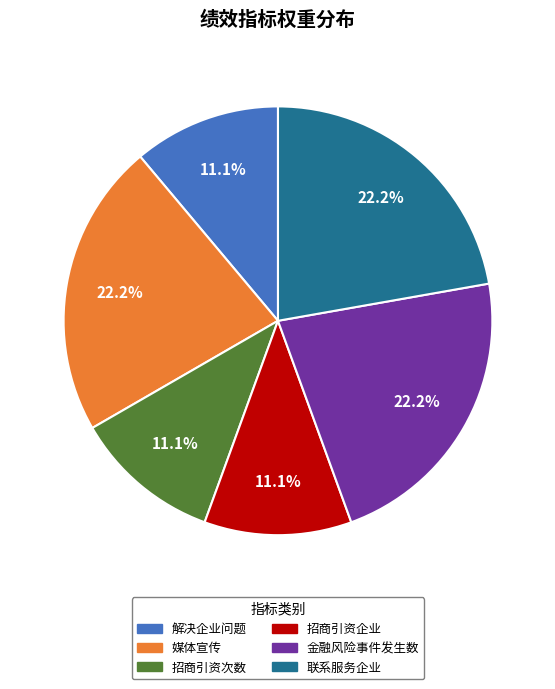

True or false: 招商引资次数 accounts for 20% of the total.

False